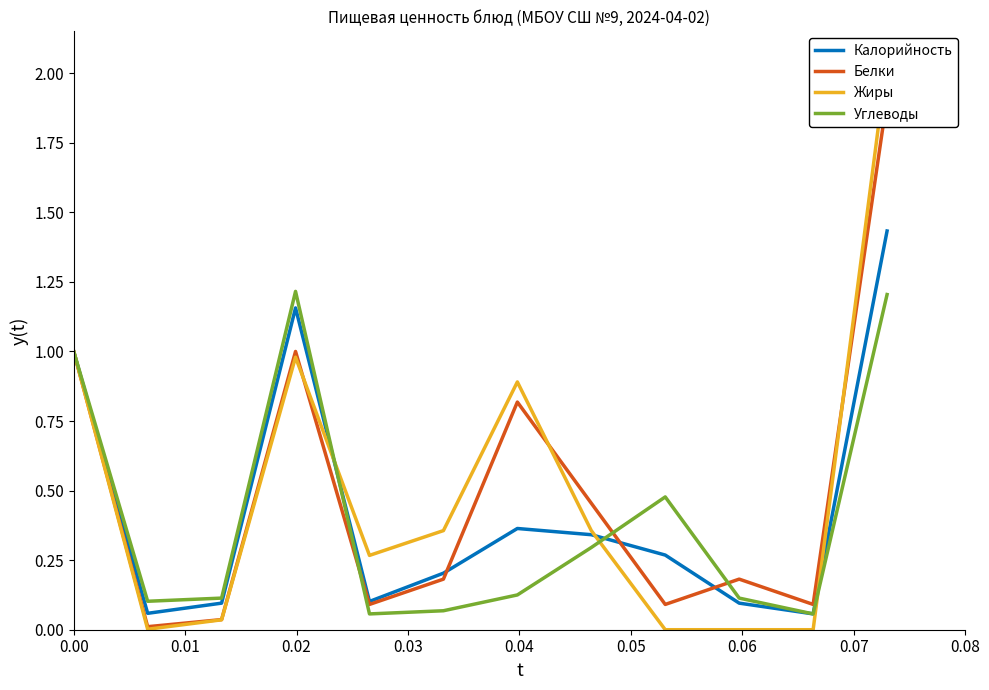

What are all the series names shown in the legend?

Калорийность, Белки, Жиры, Углеводы